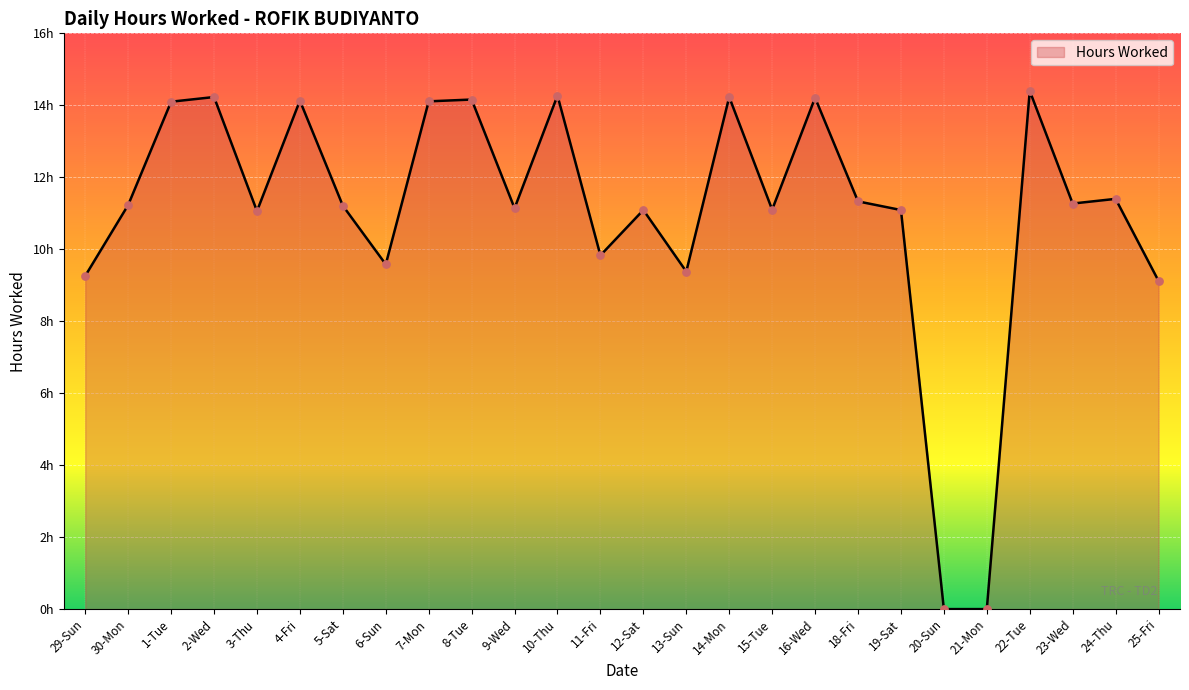

What is the change in value from 6-Sun to 8-Tue?

+4.6